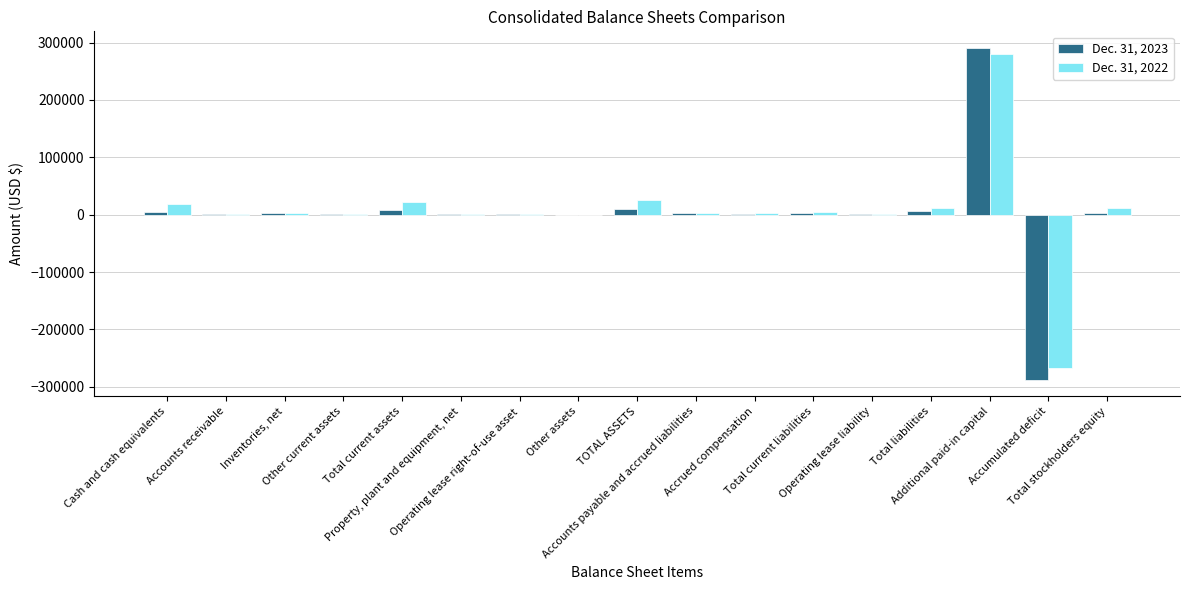

Which label corresponds to the largest value in the chart?

Additional paid-in capital